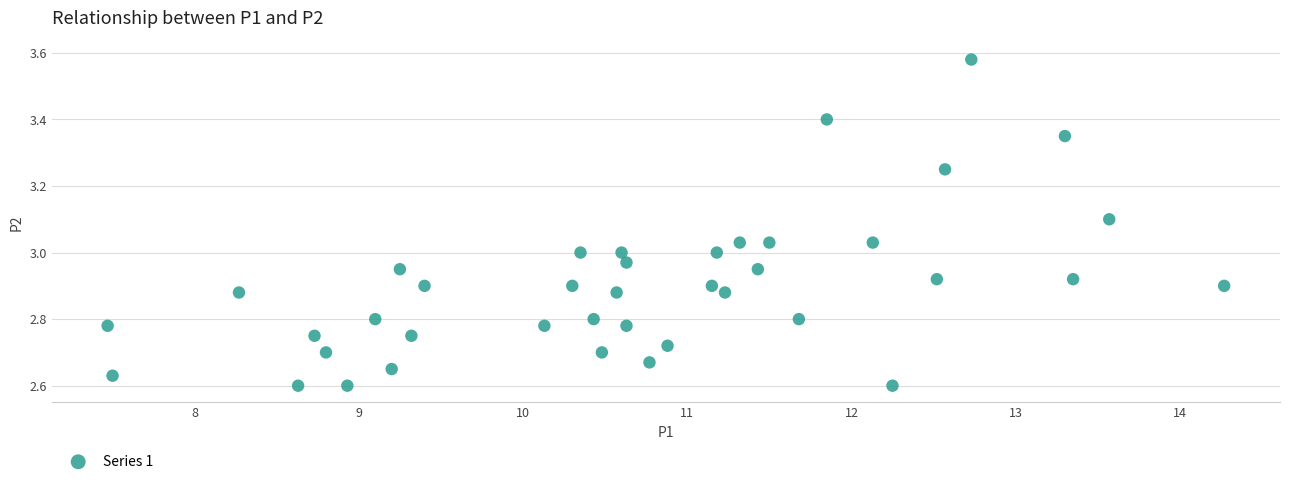

What is the range of X values (max minus min)?

6.8